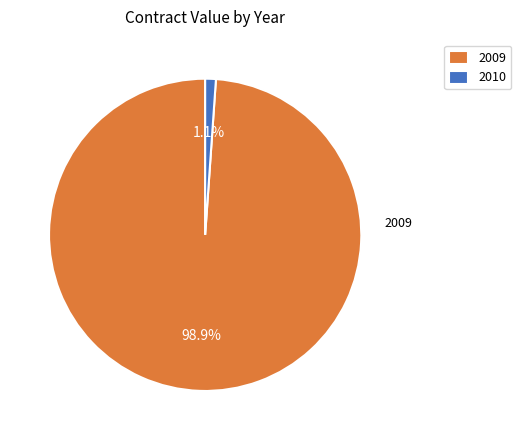

Which has a higher value, 2009 or 2010?

2009